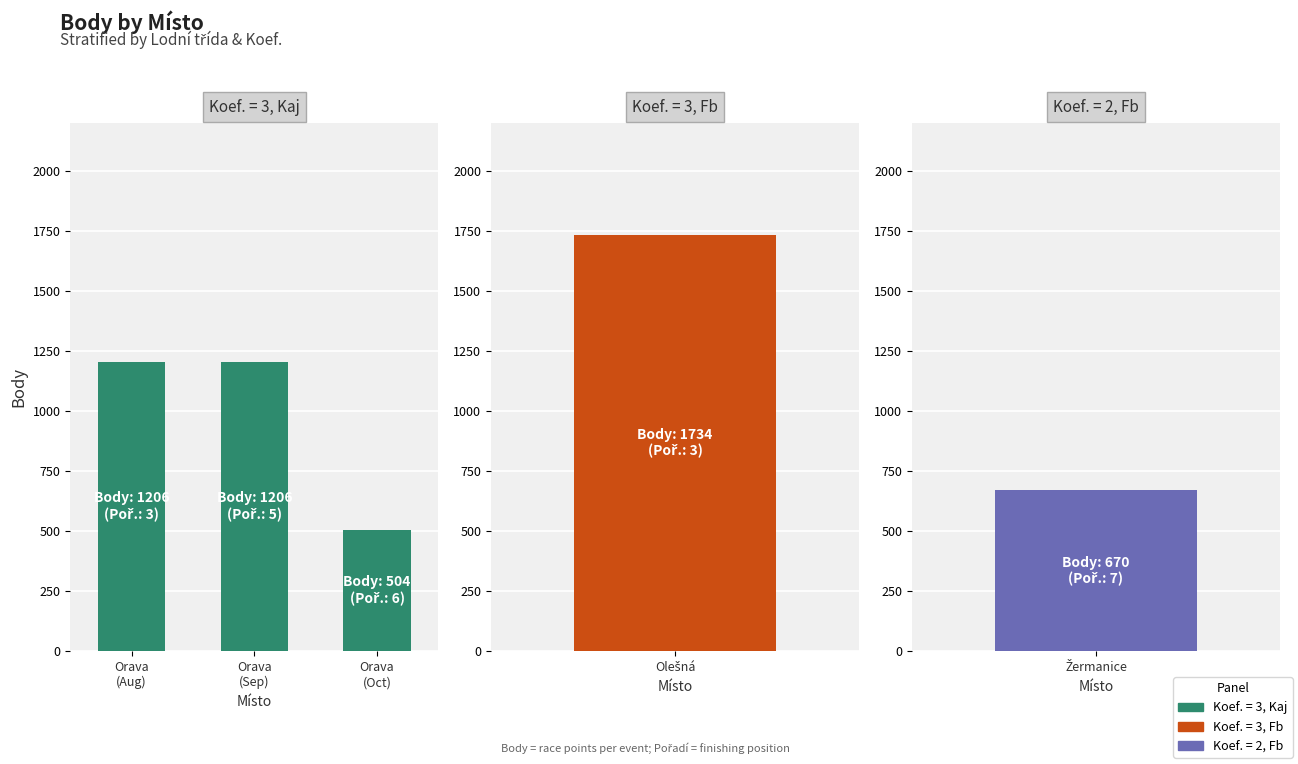

At which label does Body first exceed 1206?

Olešná (Fb)